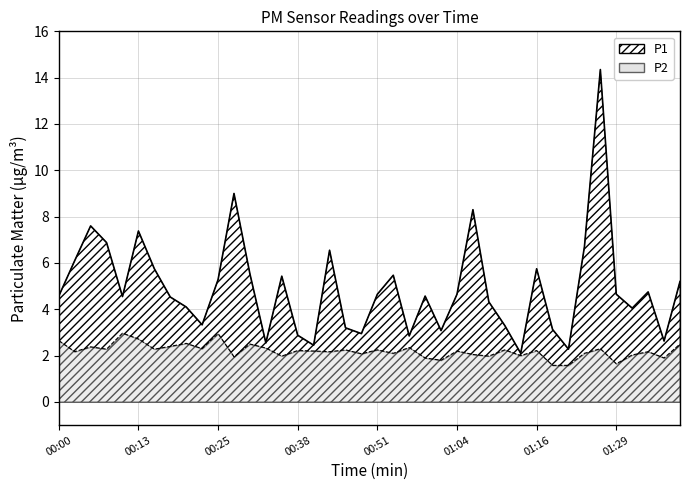

True or false: P1 and P2 cross at least once.

False